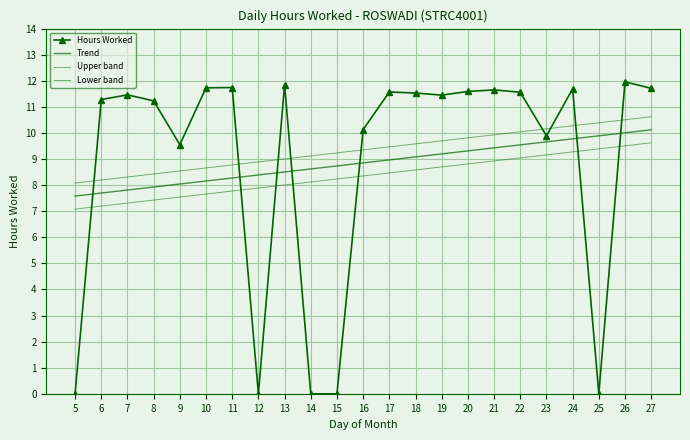

What is the sum of the Hours Worked values at 12 and 22?

11.6